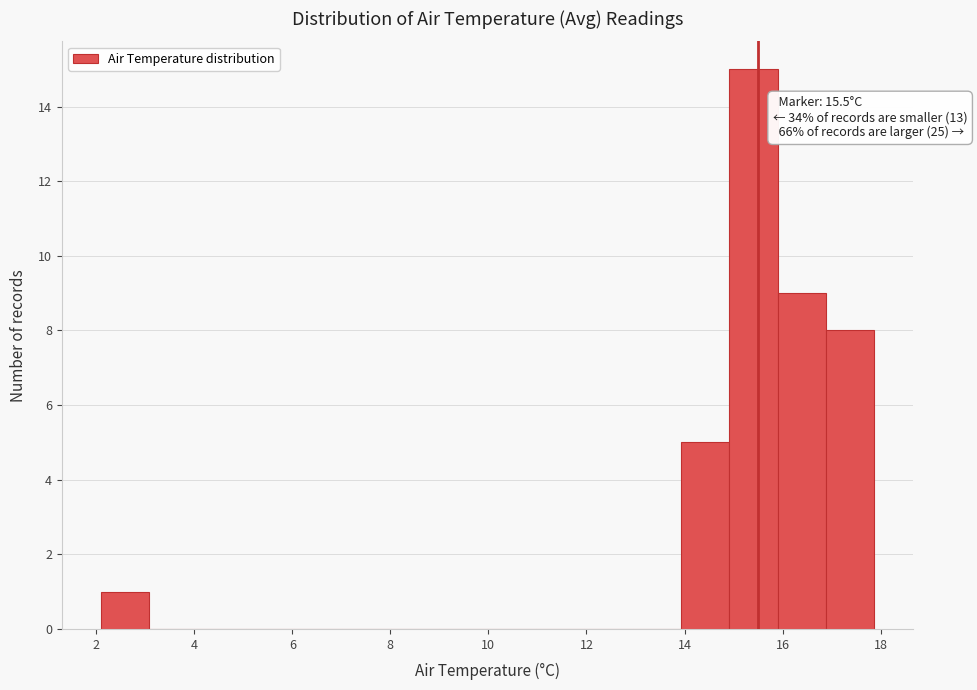

Which range on the x-axis has the tallest bar?

15.0 to 15.8